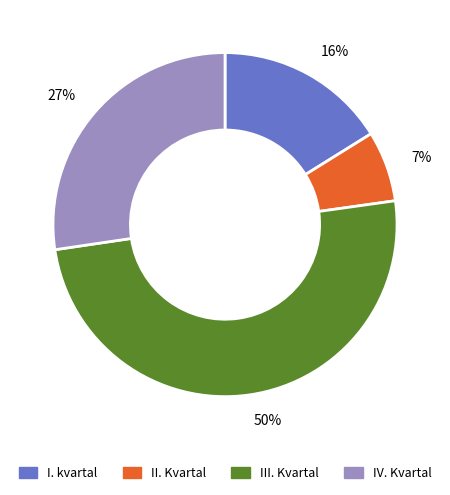

Is the sum of 7% and 27% greater than half?

No